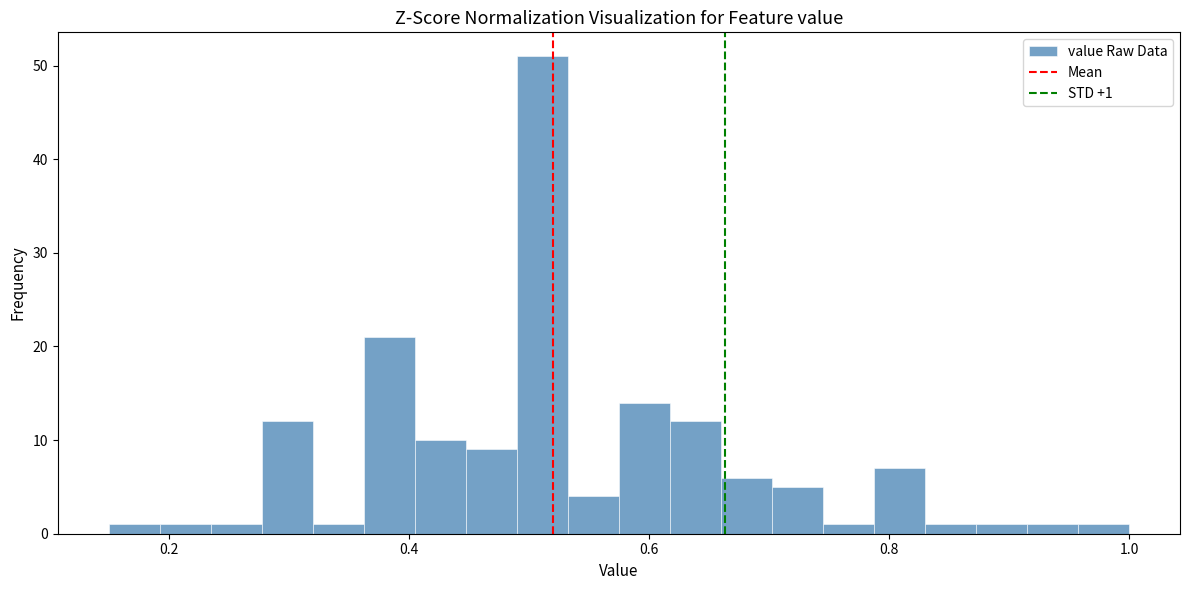

Read against the x-axis, roughly where is the centre of the tallest bar?

0.52